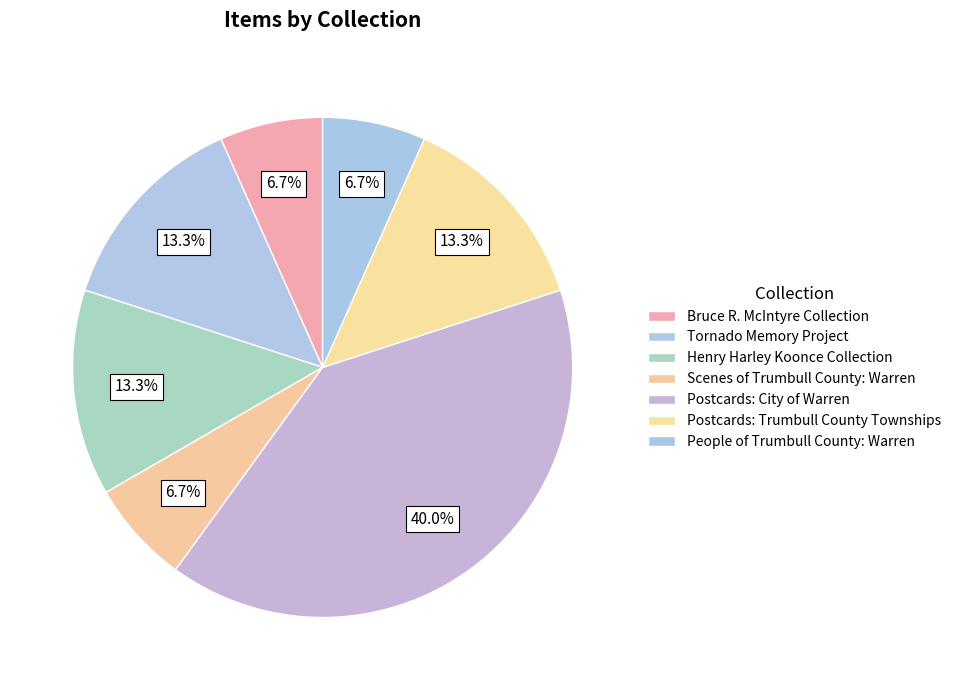

True or false: Postcards: Trumbull County Townships accounts for 13% of the total.

True